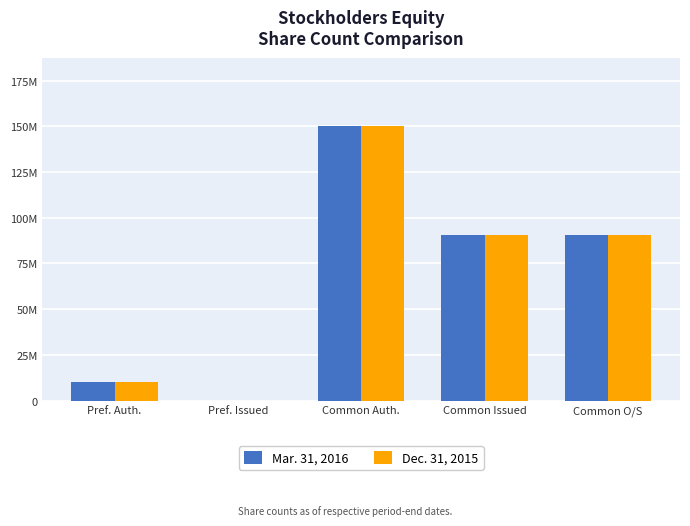

What is the highest value of the Dec. 31, 2015 series?

150000000